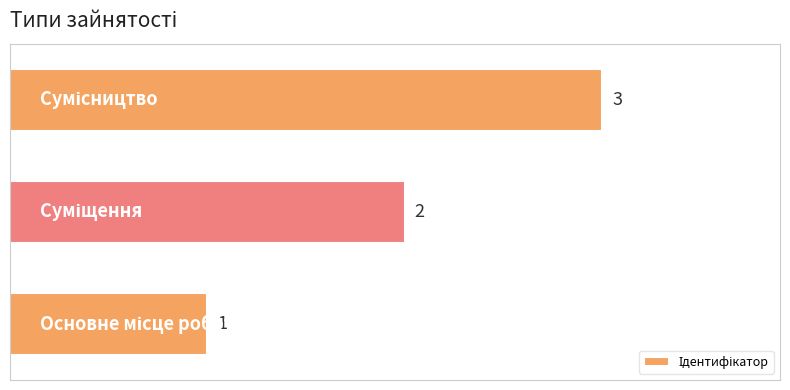

What is the sum of all values?

6